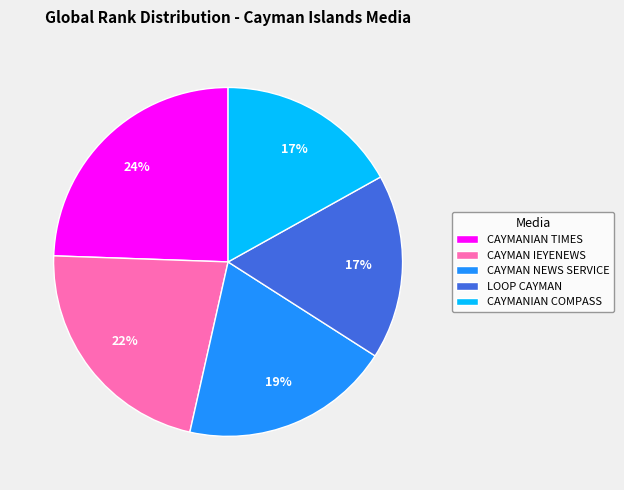

Does CAYMAN NEWS SERVICE represent more than half of the total?

No